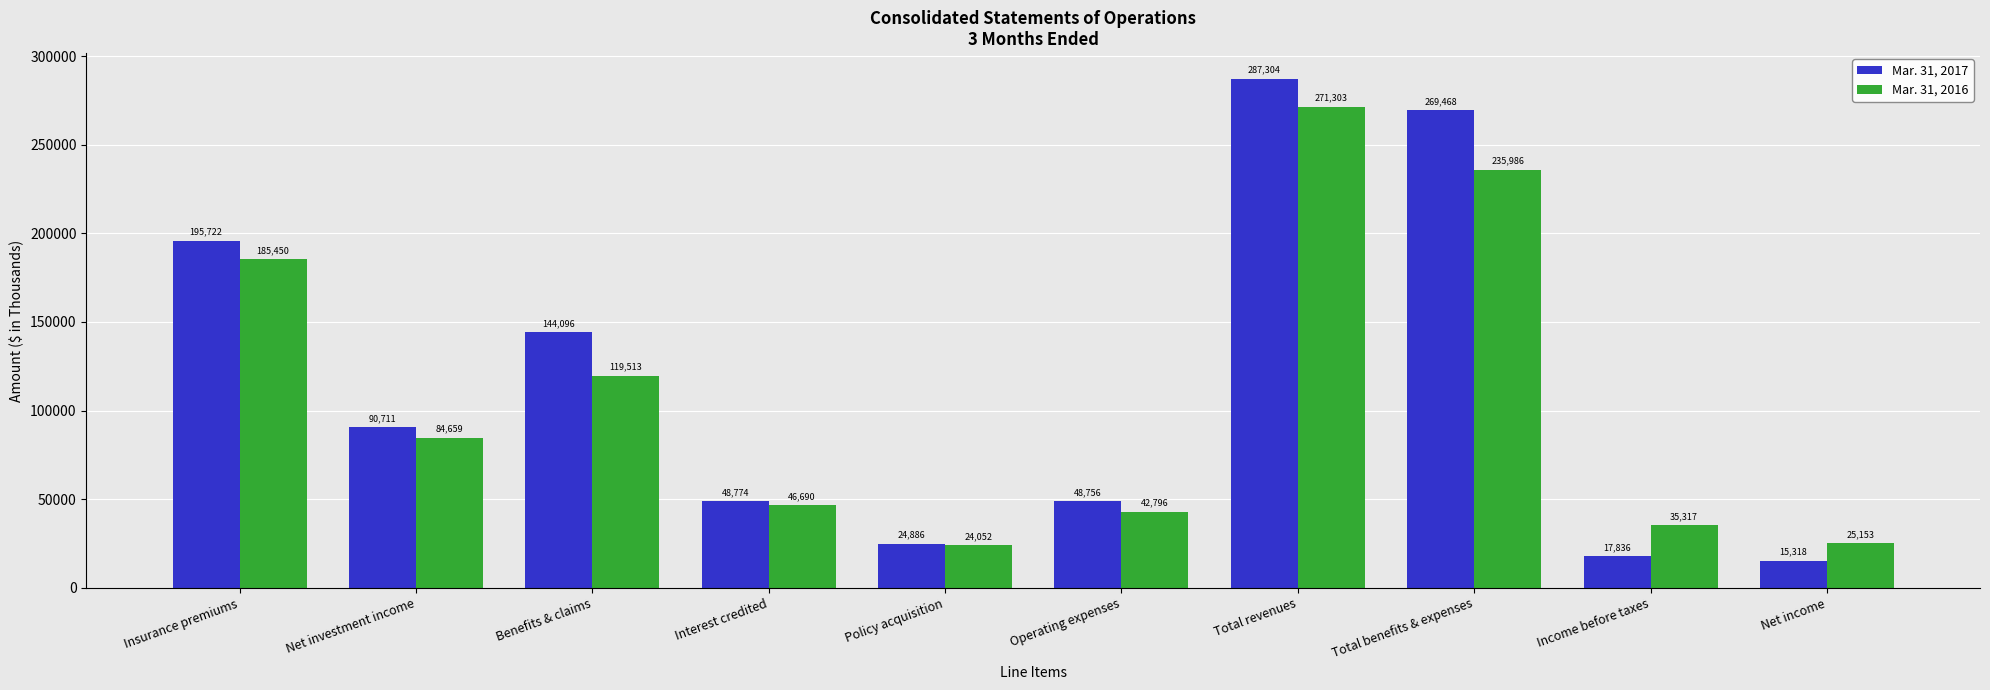

What is the sum of all Mar. 31, 2016 values?

1070919